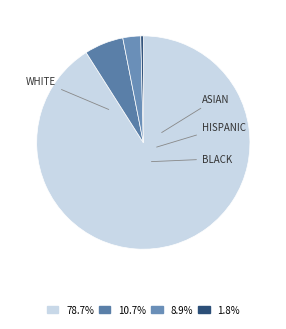

Count the number of slices in the pie.

4